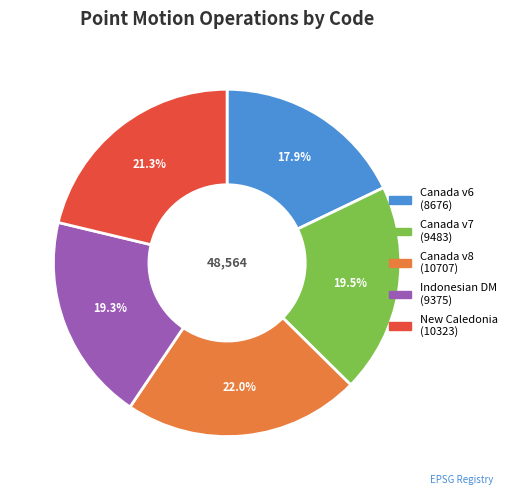

Does any single category account for the majority?

No